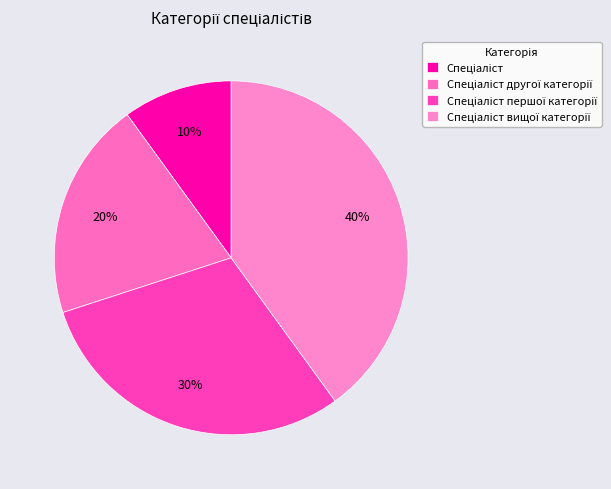

How many slices are in this pie chart?

4